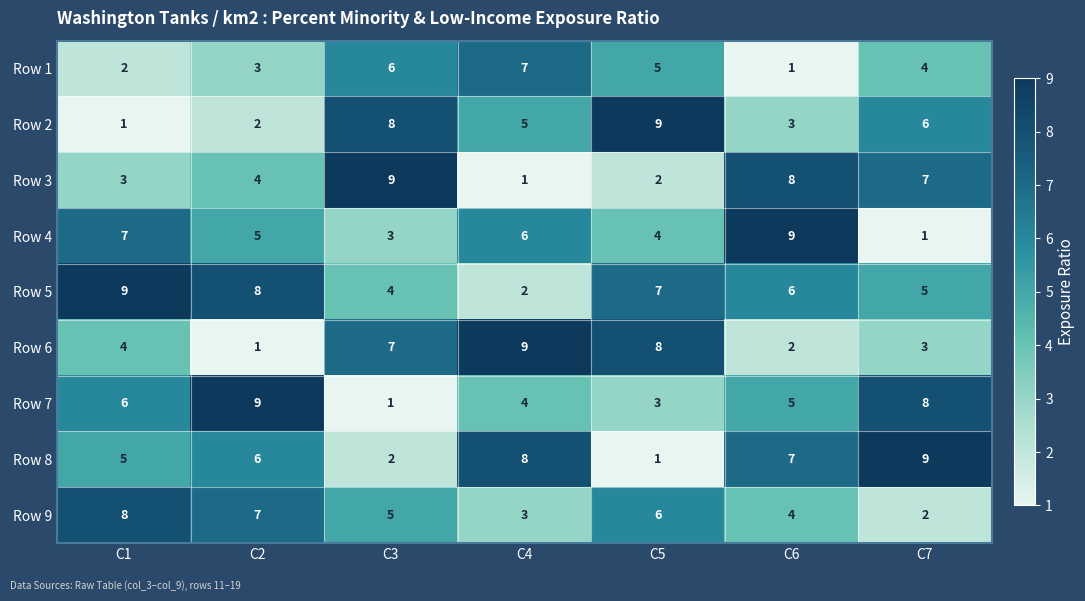

Which series changed the most between C2 and C4?

Row 6